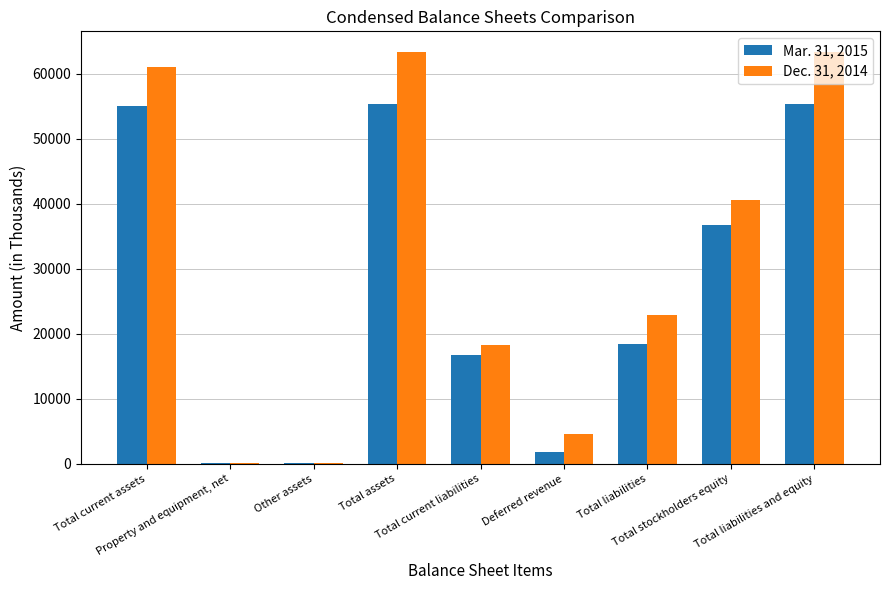

How many data points does each series have?

9